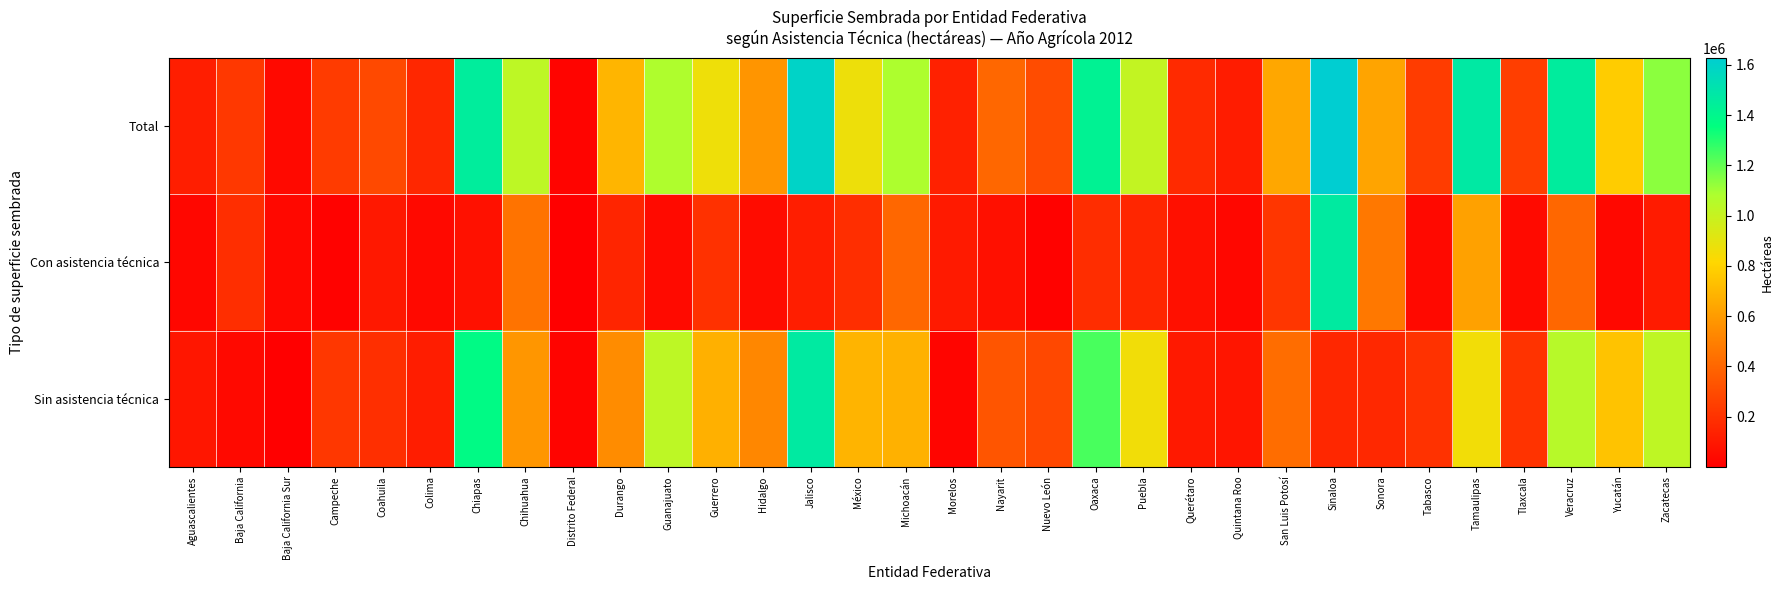

List the series in order of their overall mean, highest first.

Total, Sin asistencia técnica, Con asistencia técnica